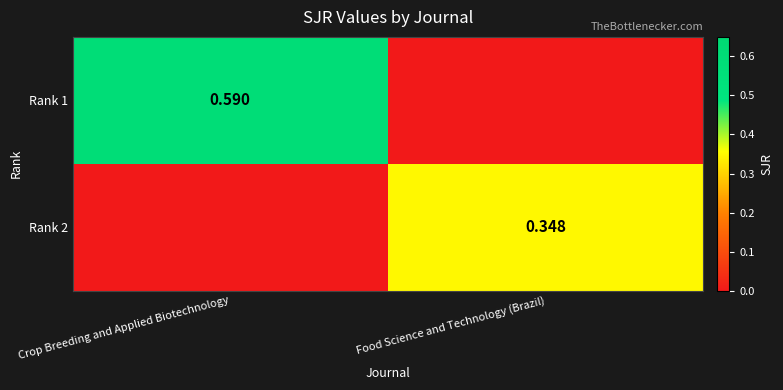

What value does the Rank 2 series have at Food Science and Technology (Brazil)?

0.3